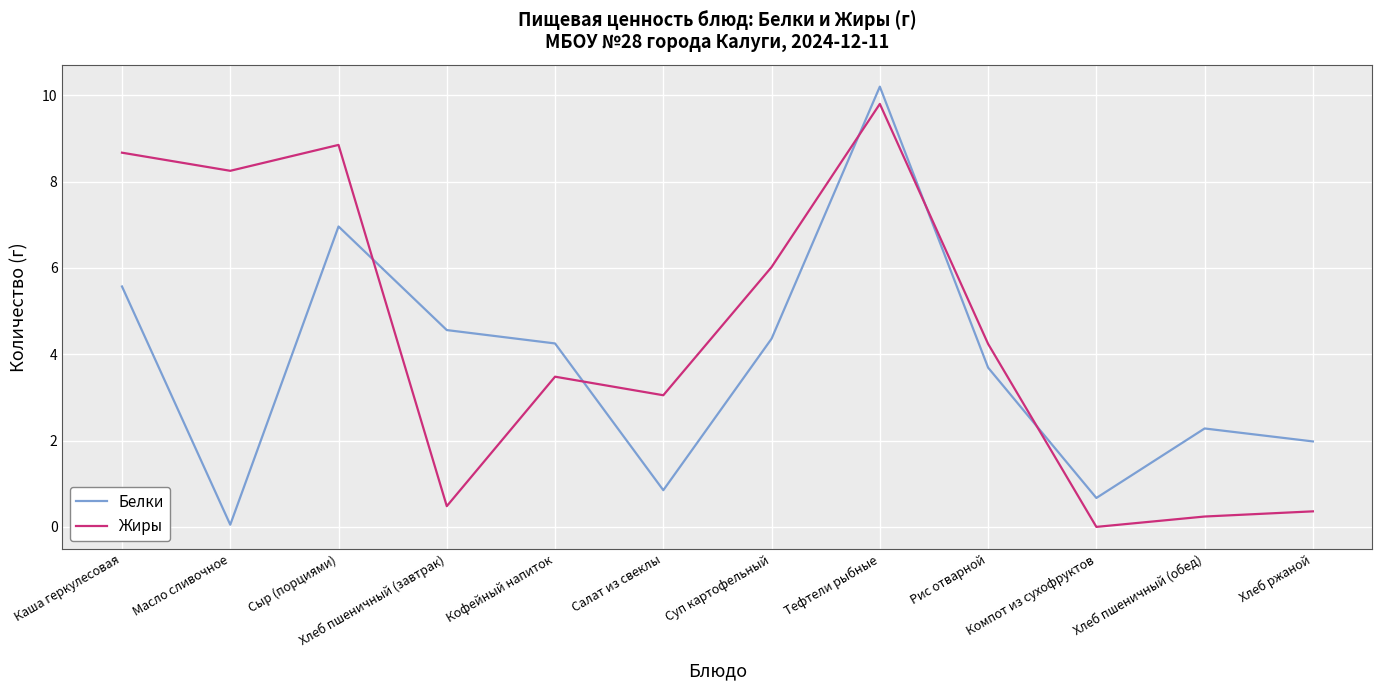

Does the chart display data point markers on the line(s)?

No